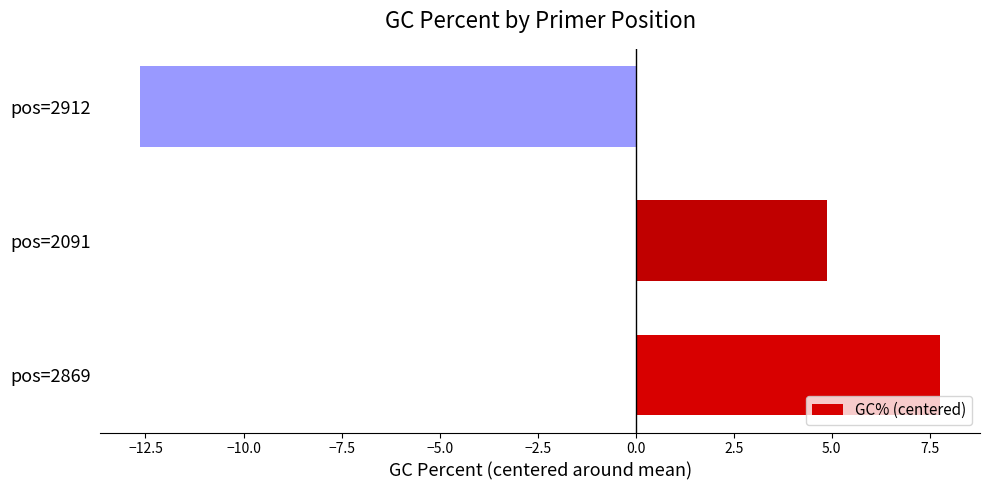

At which label is the value closest to -2?

pos=2091